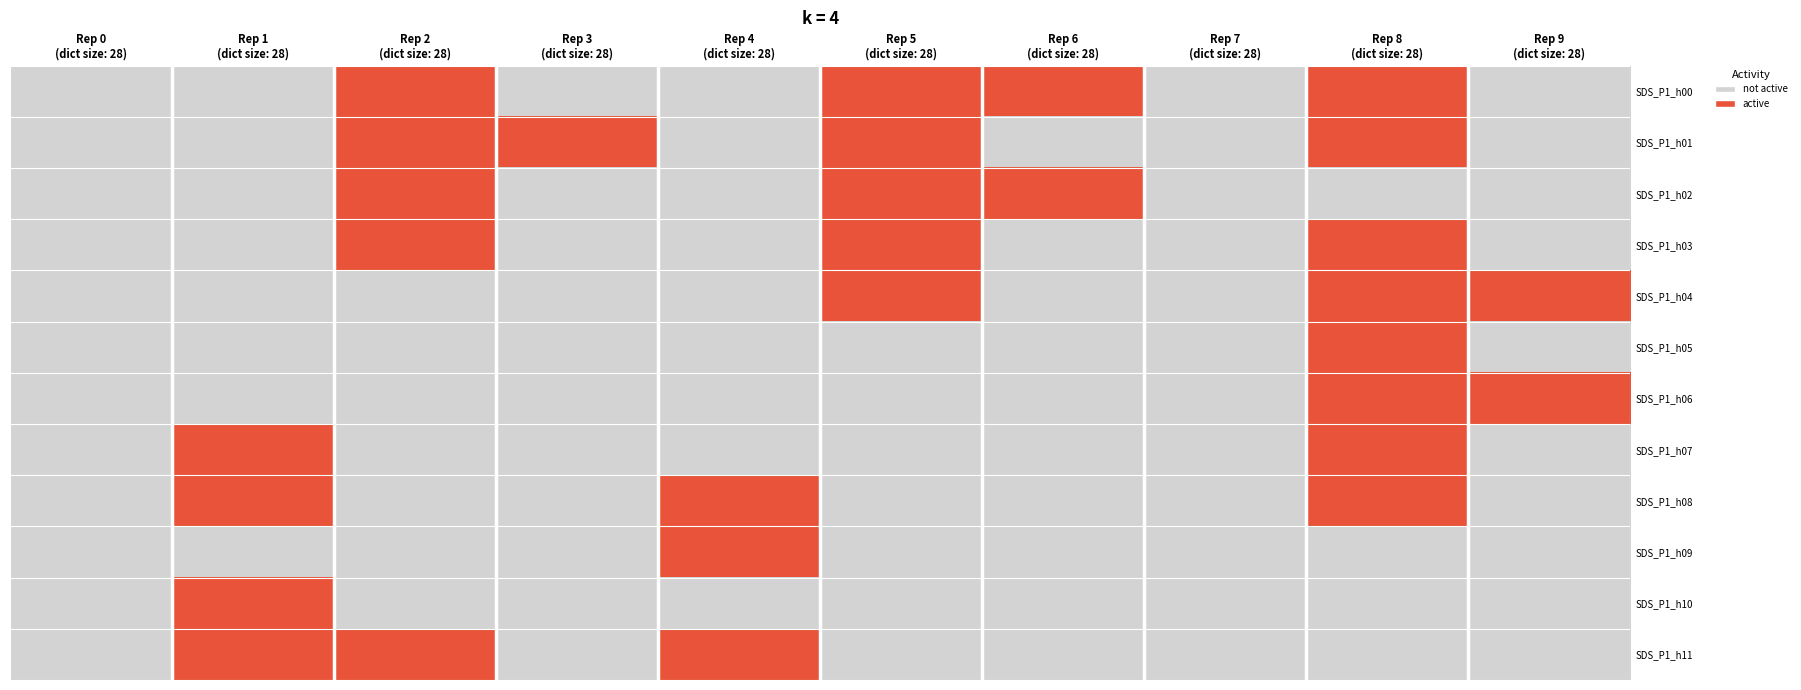

What is the maximum value shown in the chart?

1